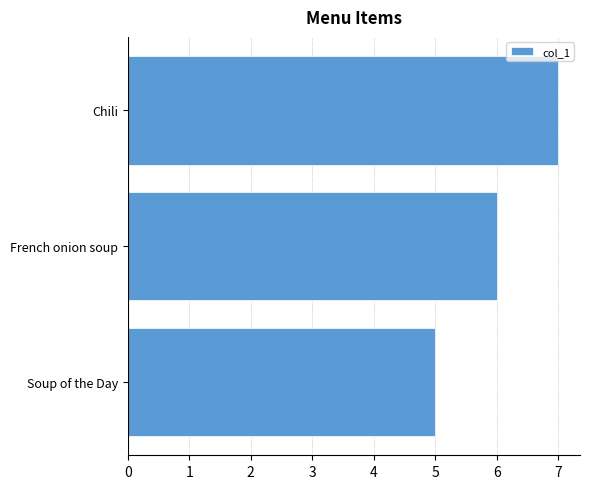

Between Soup of the Day and French onion soup, which is larger?

French onion soup